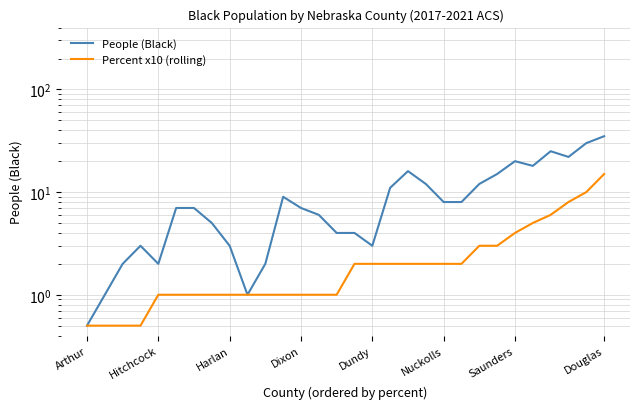

What is the value of the Percent x10 (rolling) point at the 13th from the left?

1.0